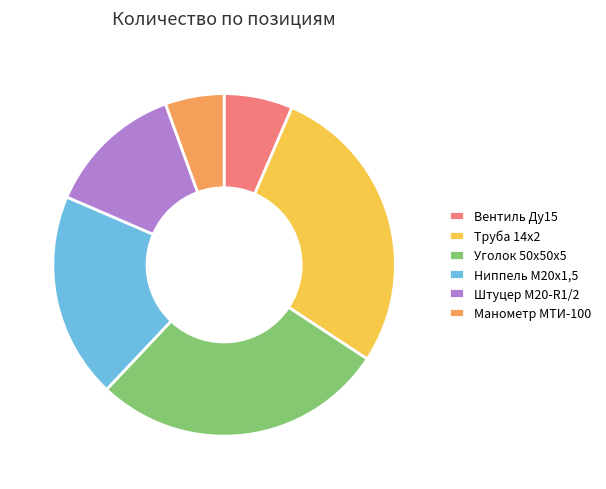

The Ниппель М20х1,5 slice represents 19% of the pie. True or false?

True